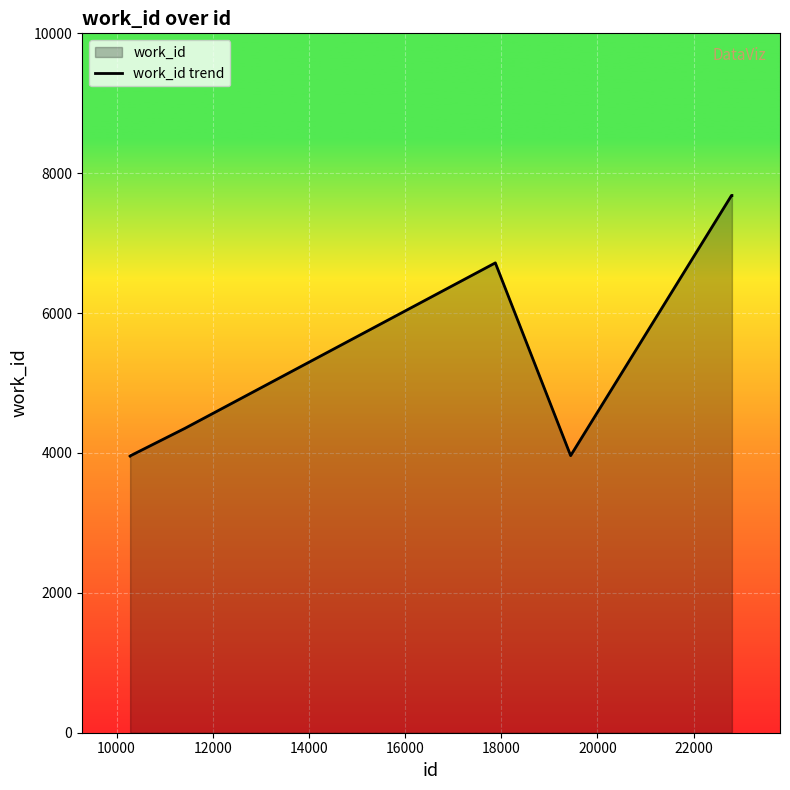

What is the smallest value displayed?

3955